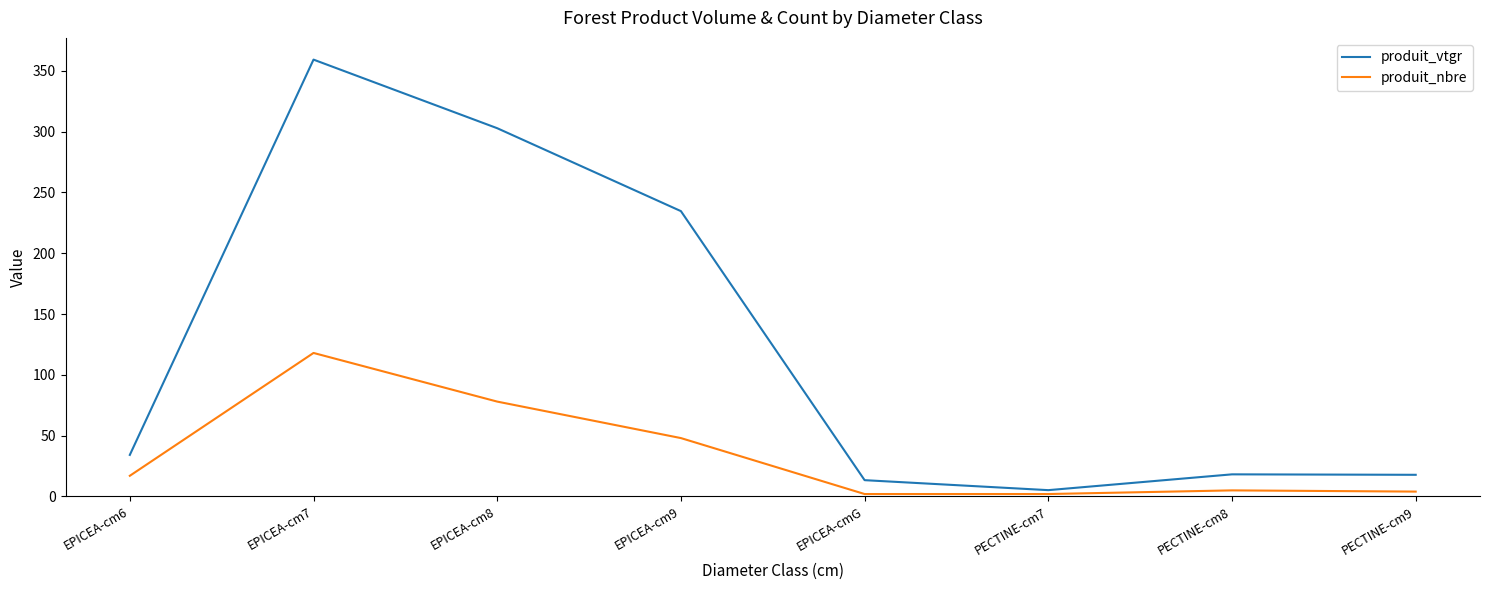

Is this an area chart (filled region under the line)?

No